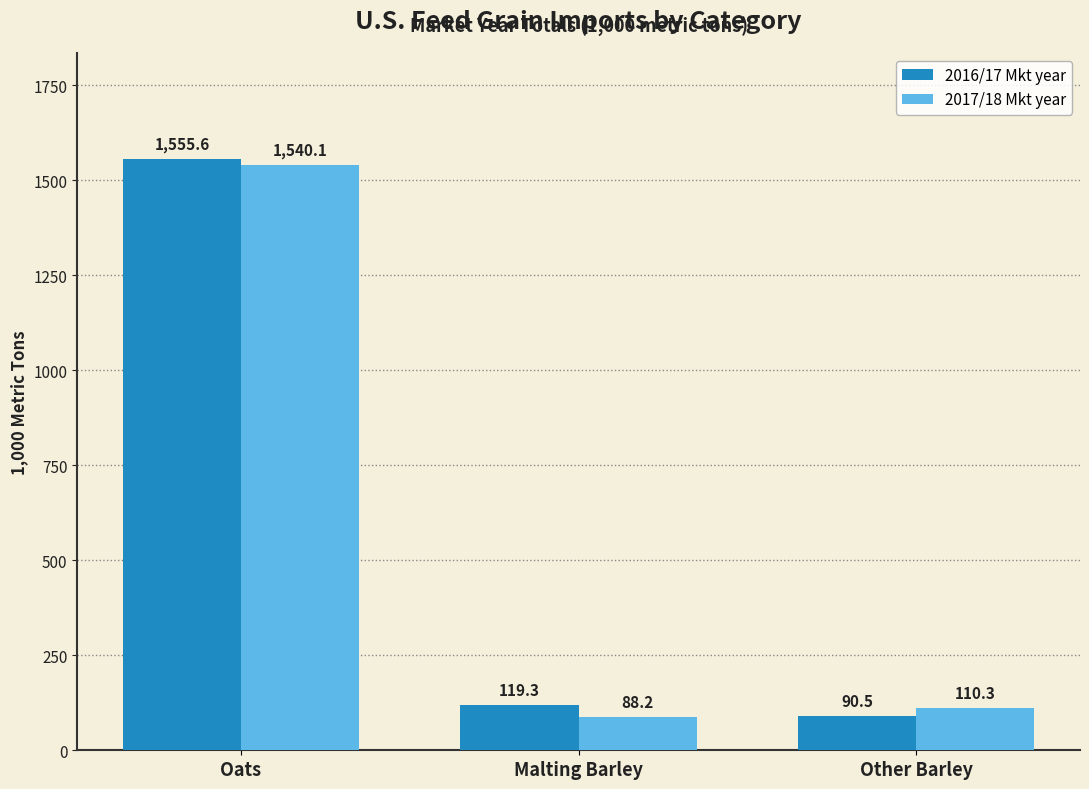

Reading left to right, list all the values displayed in this chart.

2016/17 Mkt year: Oats=1555.6	Malting Barley=119.3	Other Barley=90.5
2017/18 Mkt year: Oats=1540.1	Malting Barley=88.2	Other Barley=110.3